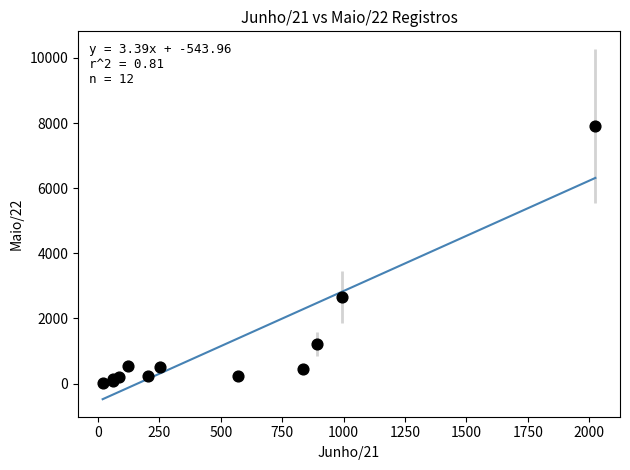

What Y value in the scatter plot is closest to 3961?

2662